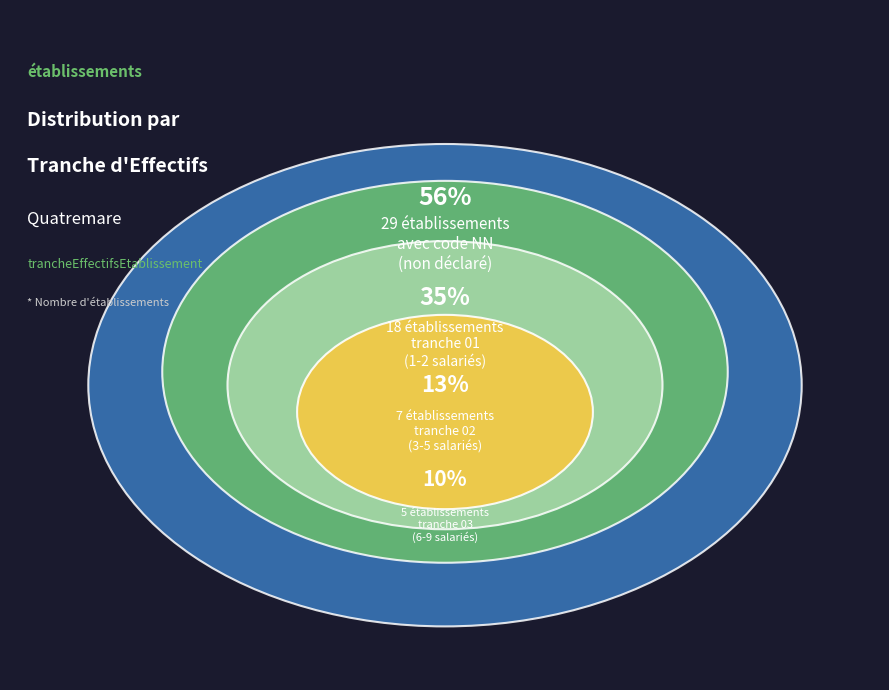

Which slice is the largest?

NN